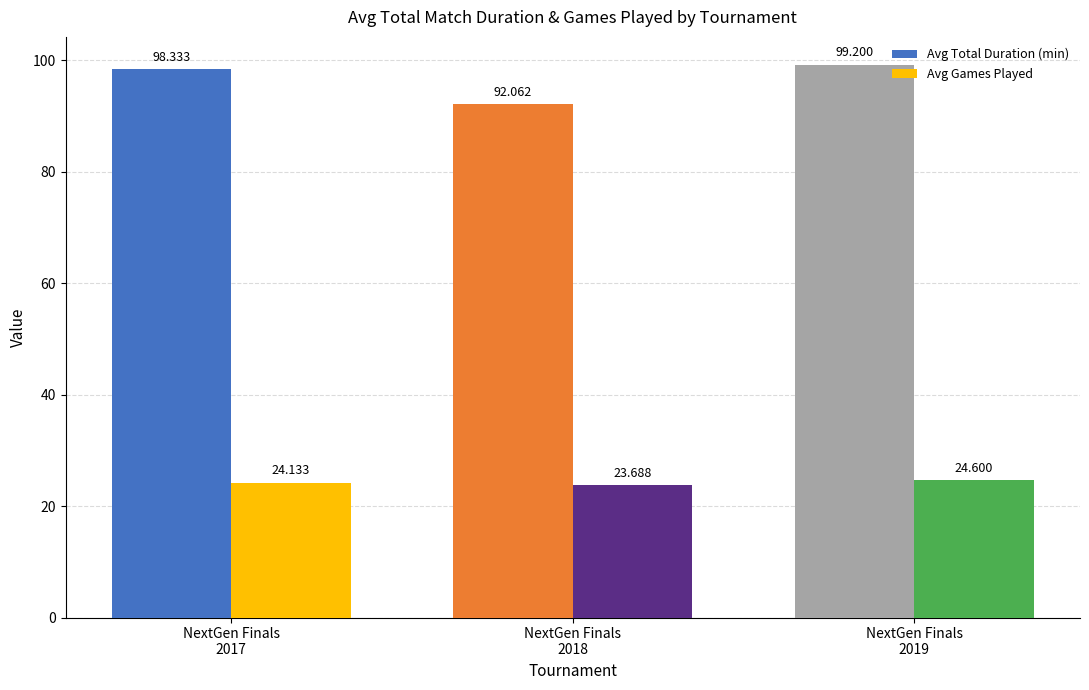

Read the Avg Total Duration (min) value at NextGen Finals
2019.

99.2